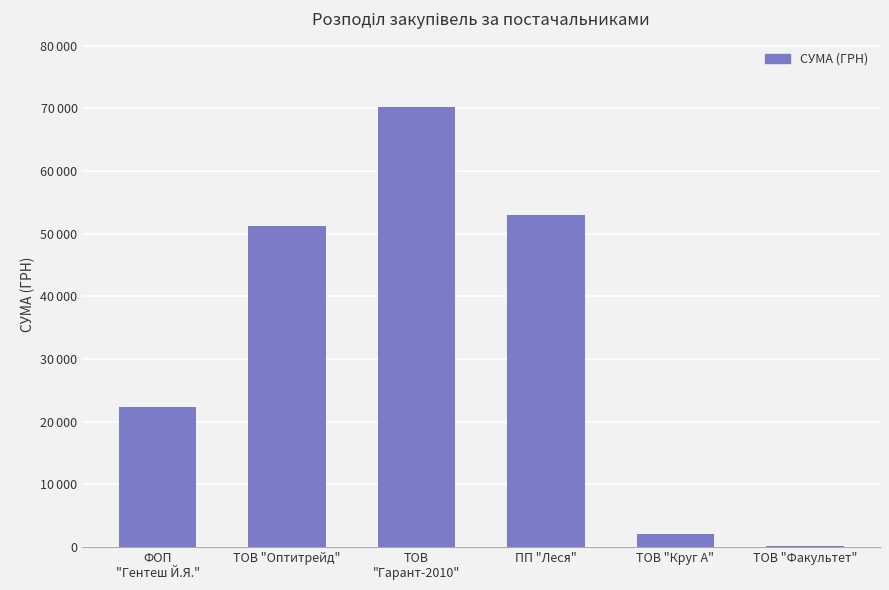

Is it true that the value at ФОП
"Гентеш Й.Я." is 10359.6?

False